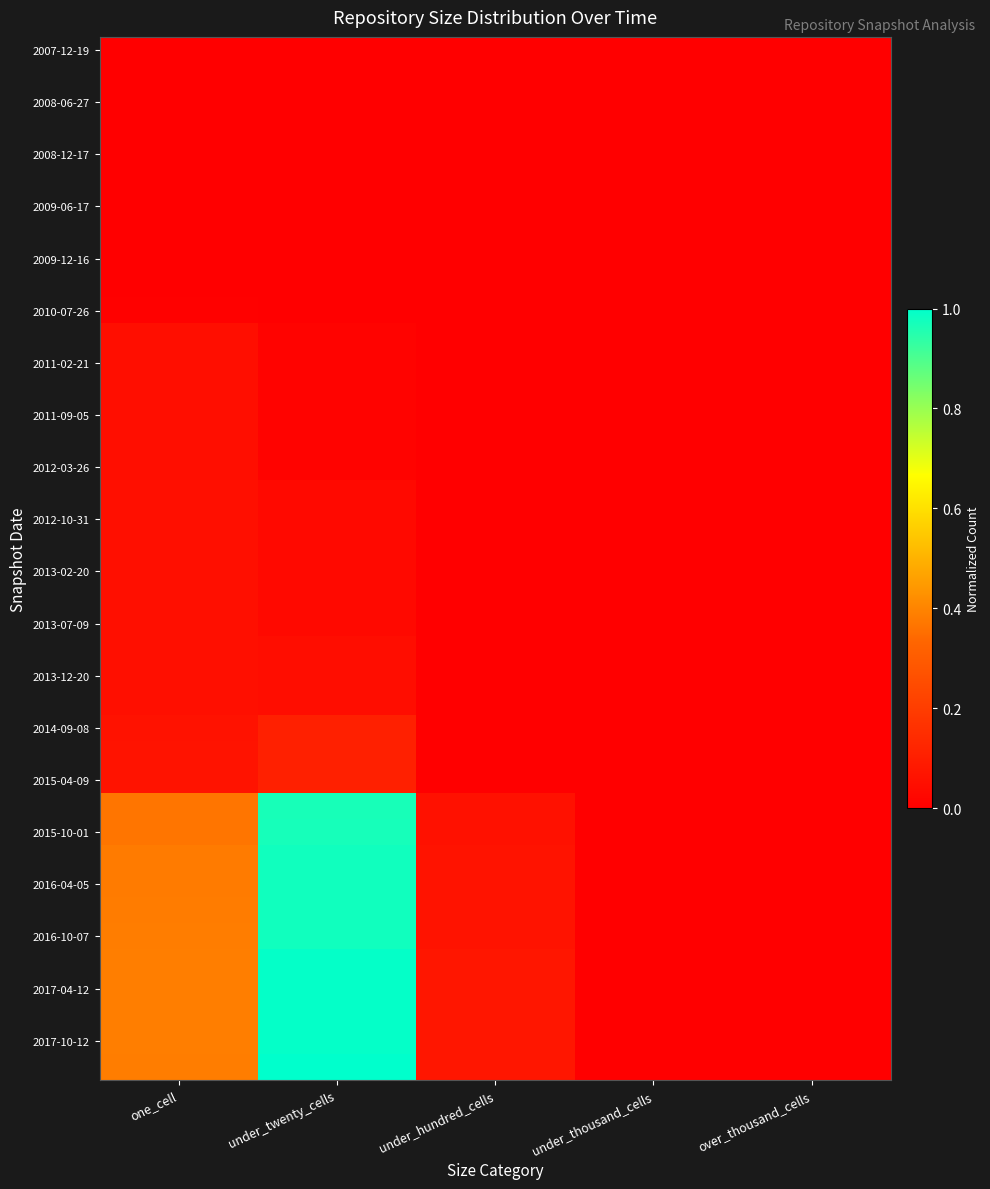

Which label corresponds to the largest value in the chart?

under_twenty_cells